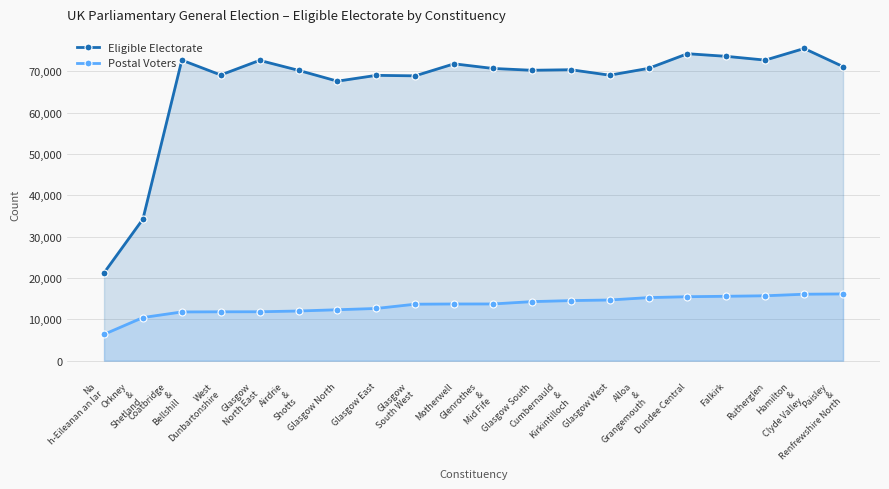

What is the approximate value of Eligible Electorate at Alloa
&
Grangemouth?

70680